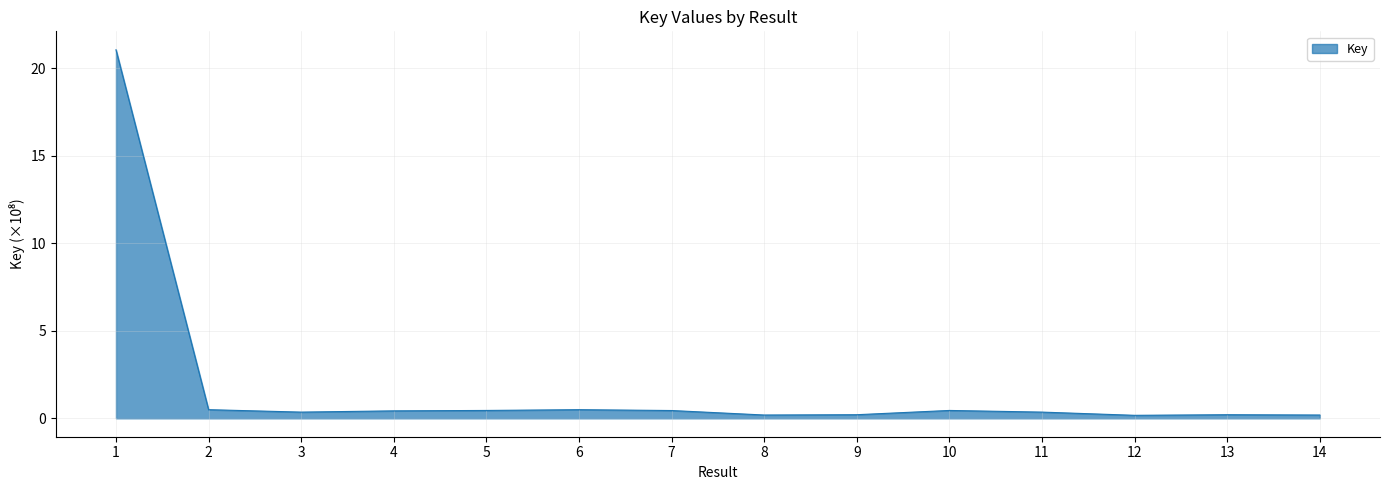

True or false: the data shows 0.4 at 10.

True